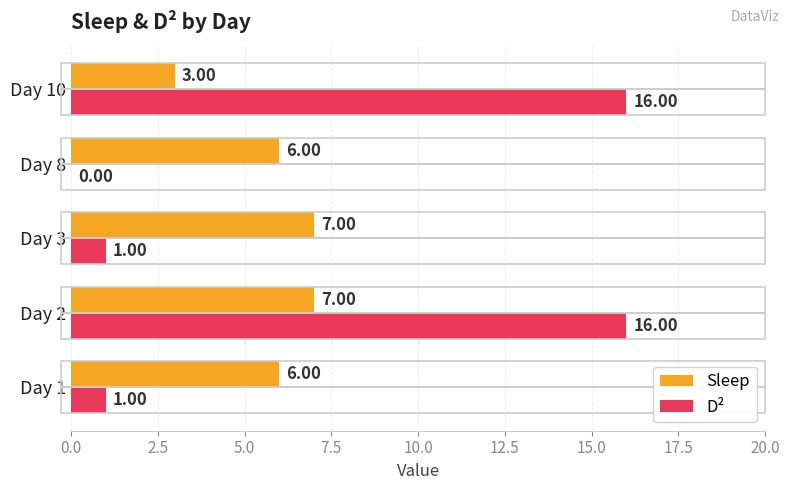

What is the sum of all D² values?

34